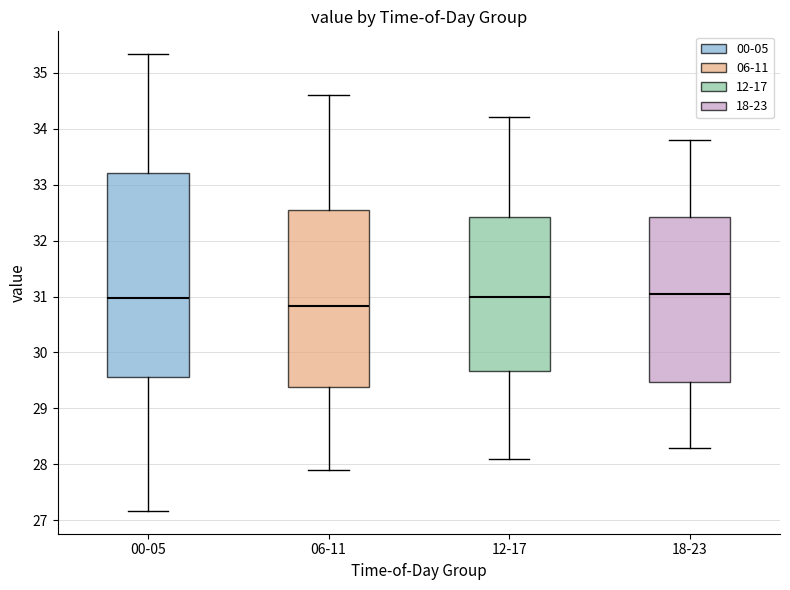

Which box is the tallest, from its lower edge to its upper edge?

00-05